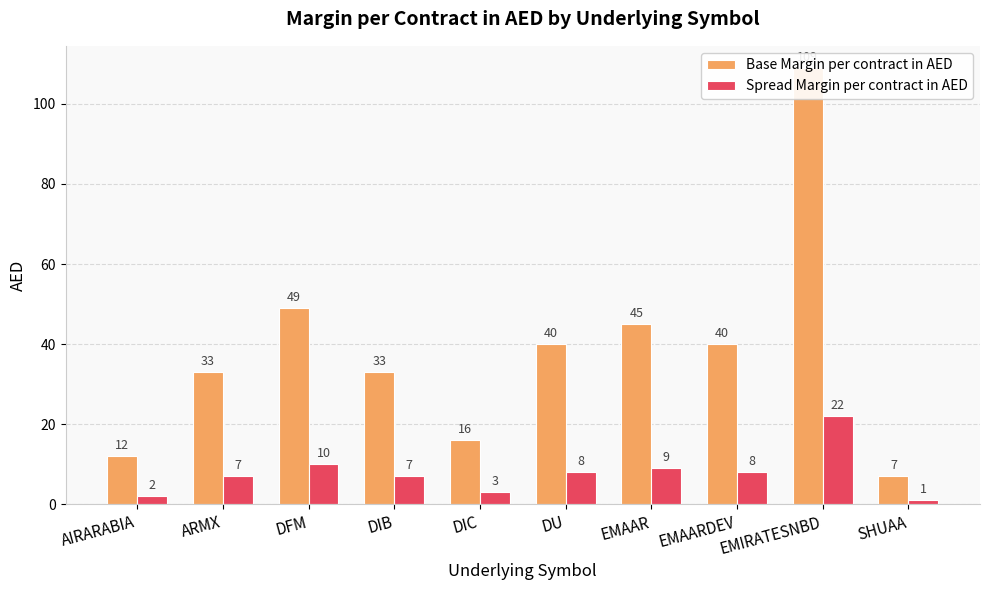

How many values in the Base Margin per contract in AED series are below 40?

5